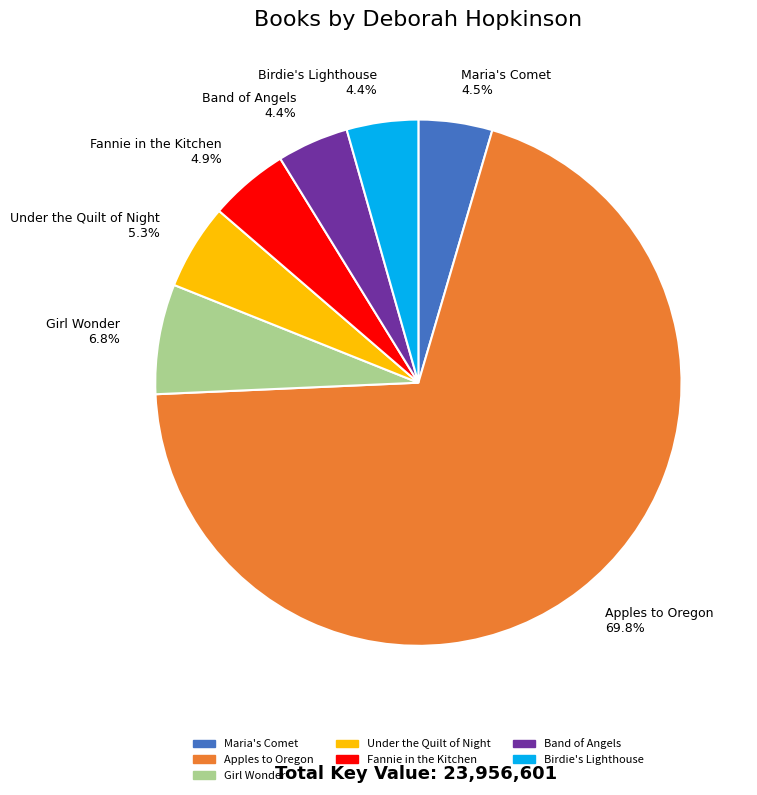

To the nearest percent, what is the difference between the largest and smallest slice percentages?

65%